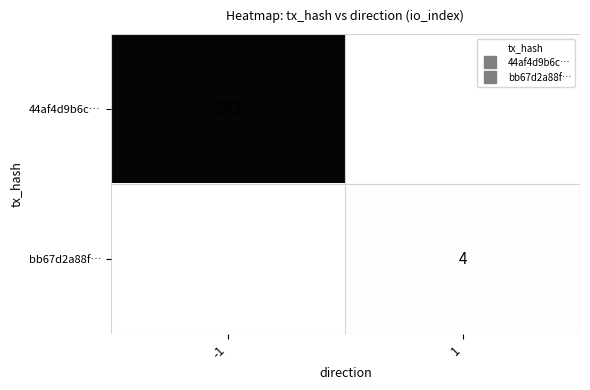

At -1, list the series in order from largest to smallest.

44af4d9b6c…, bb67d2a88f…